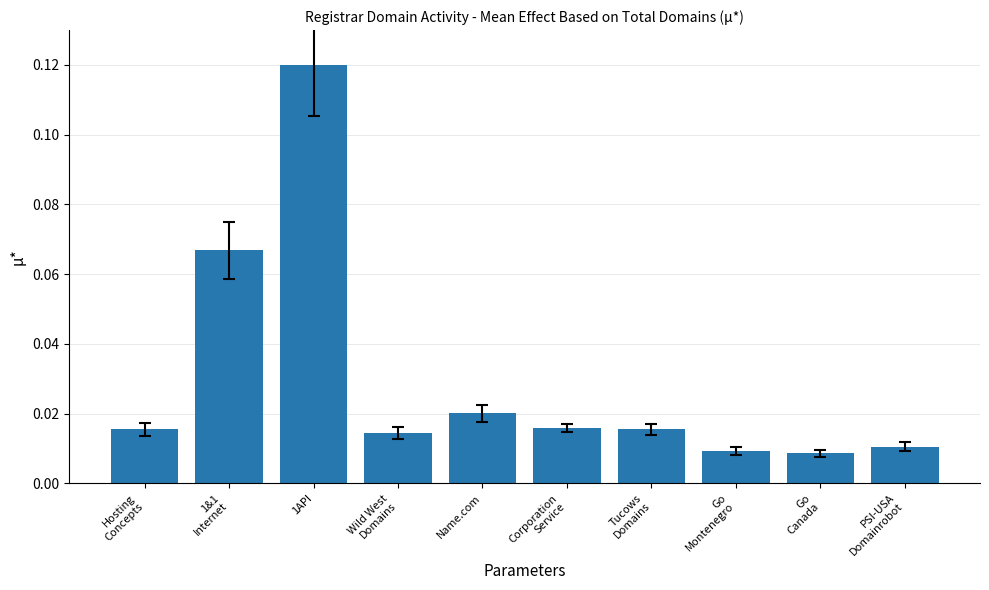

What is the label of the 8th bar from the right?

1API